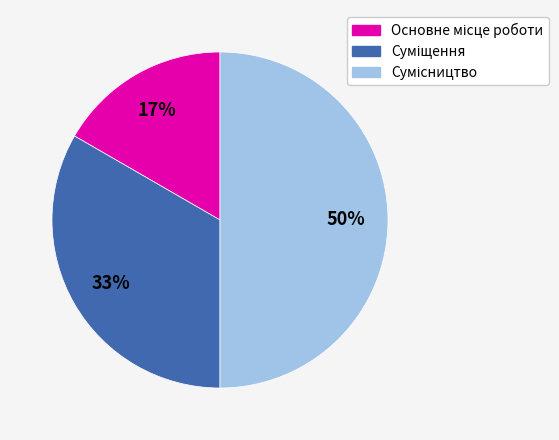

To the nearest percent, what is the difference between the largest and smallest slice percentages?

33%